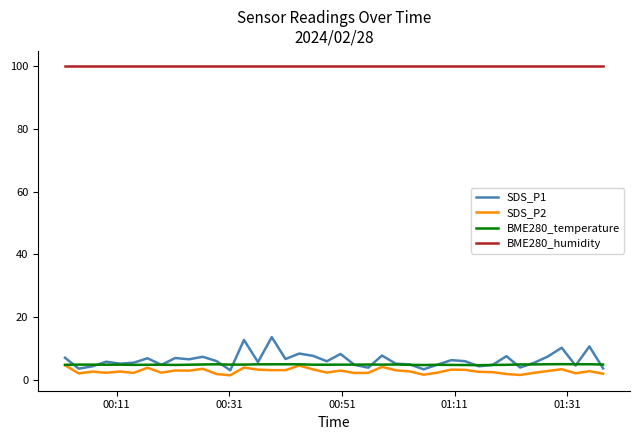

Which series has the widest spread of values?

SDS_P1